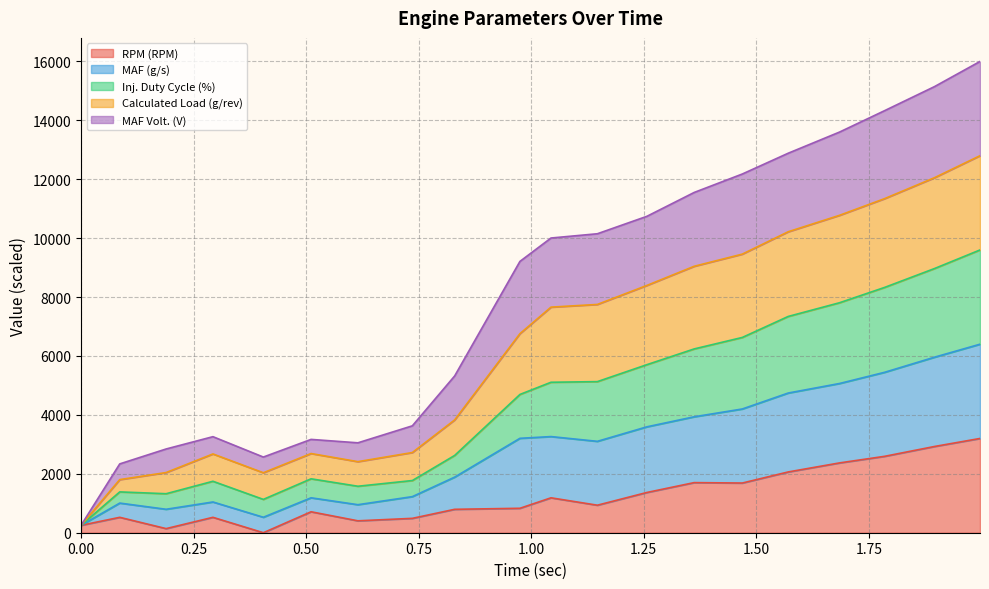

What is the difference between the highest and lowest values at 0.405?

2569.1